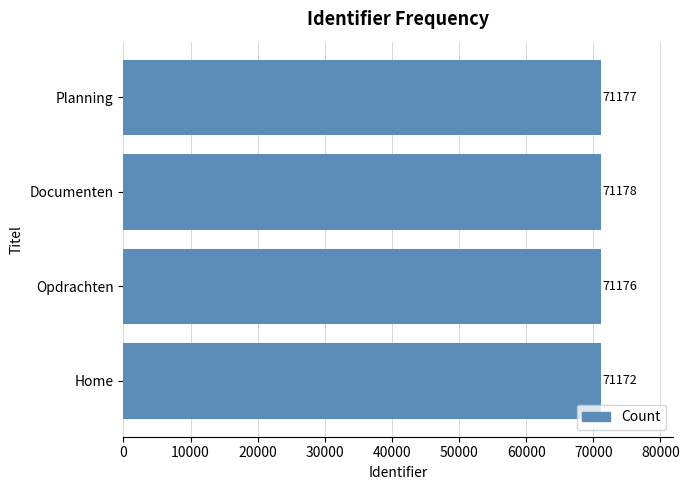

How many values are between 71176 and 71178?

3